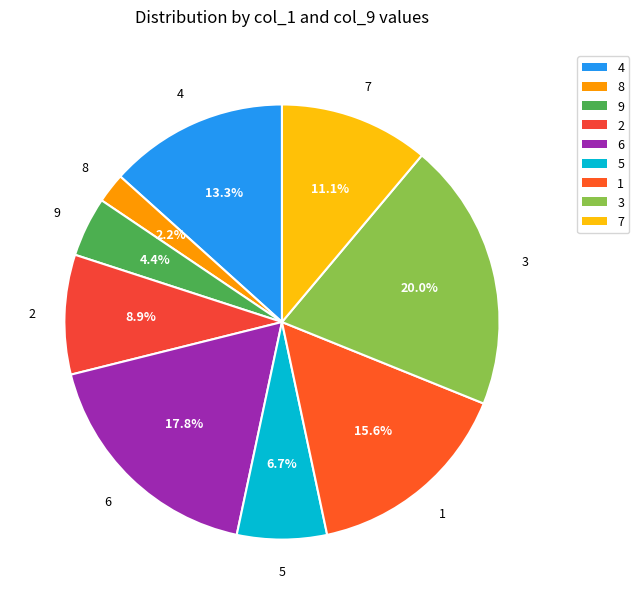

Count the number of slices in the pie.

9